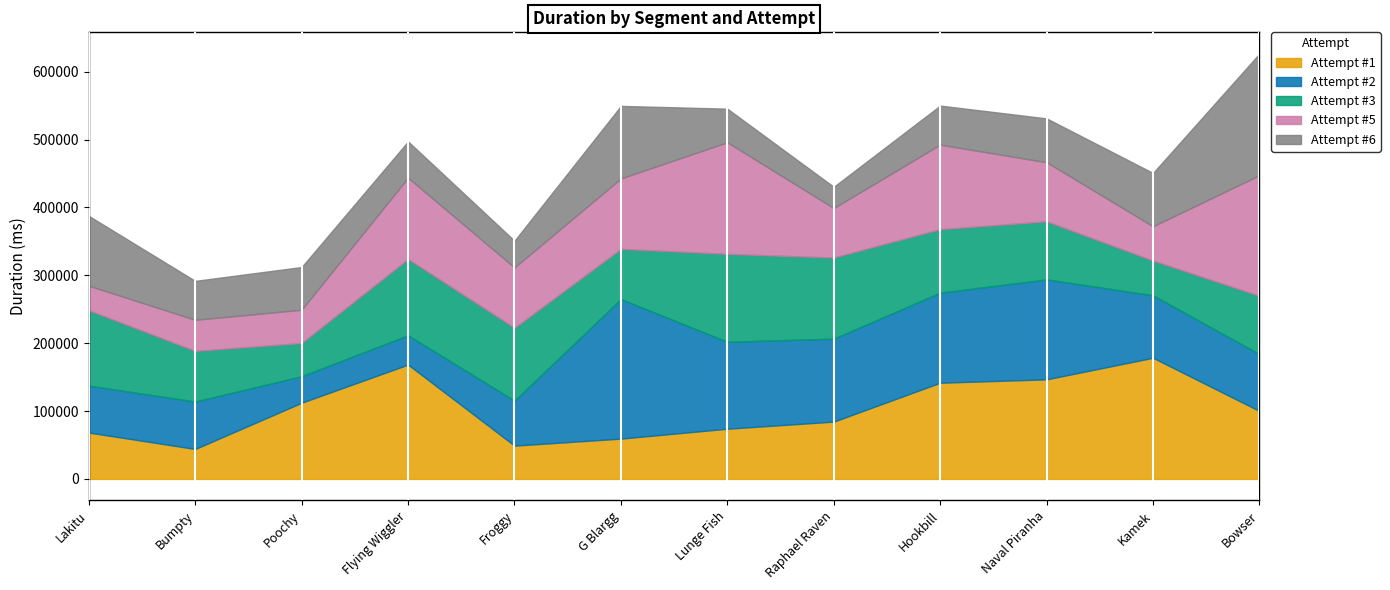

After their last crossing, which series has the higher values: Attempt #5 or Attempt #2?

Attempt #5